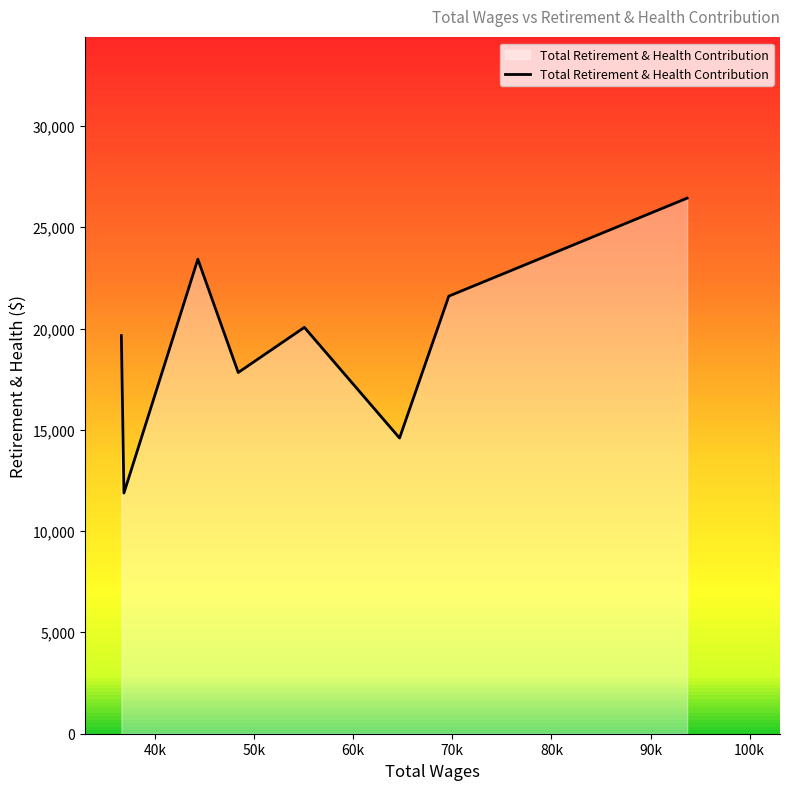

What is the average value?

19438